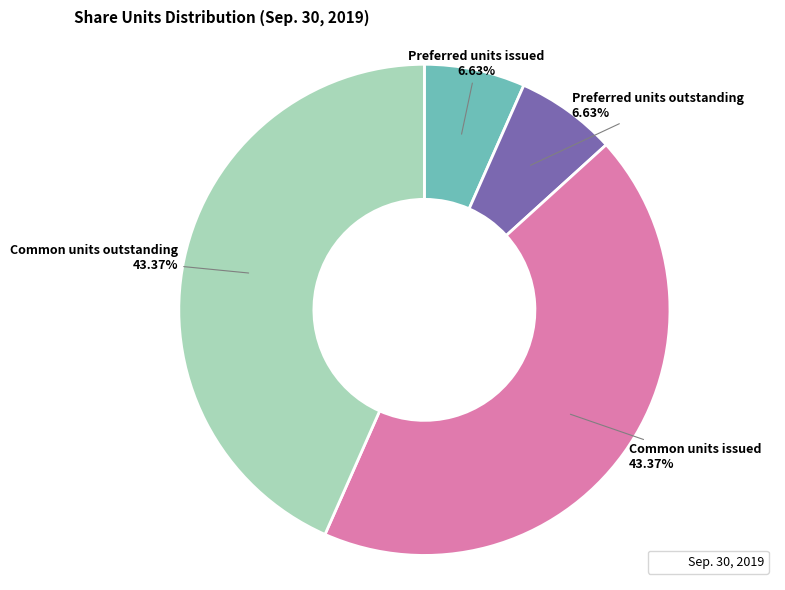

Does any single category account for the majority?

No